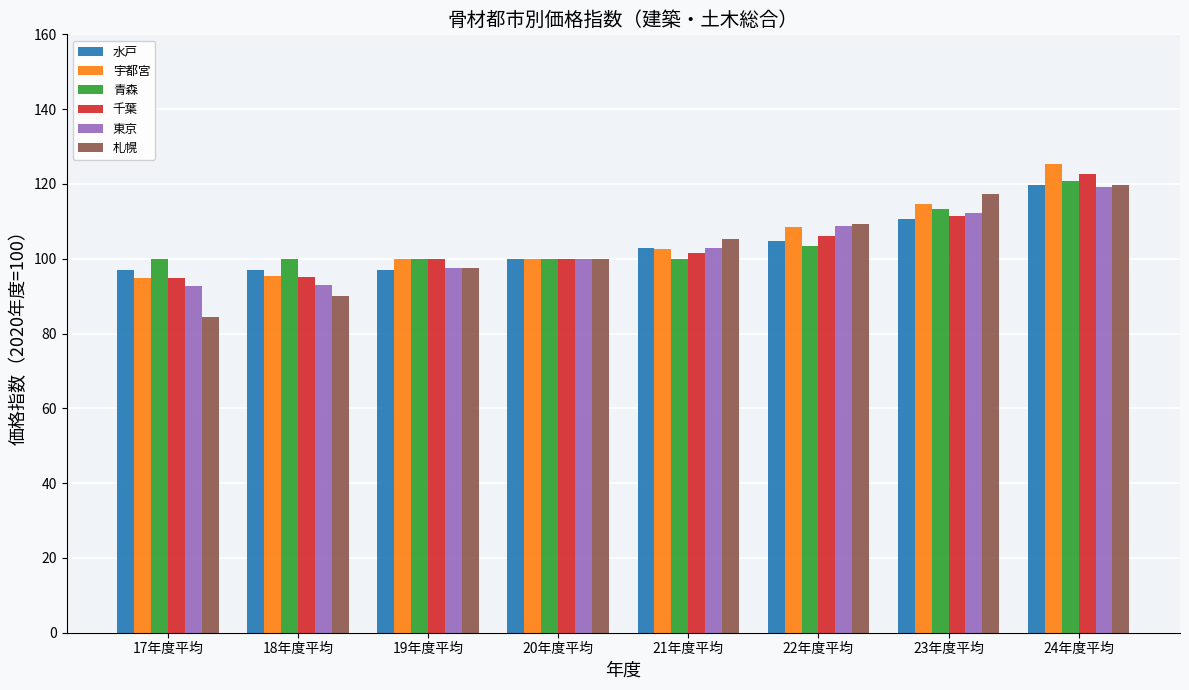

What is the maximum value shown in the chart?

125.2